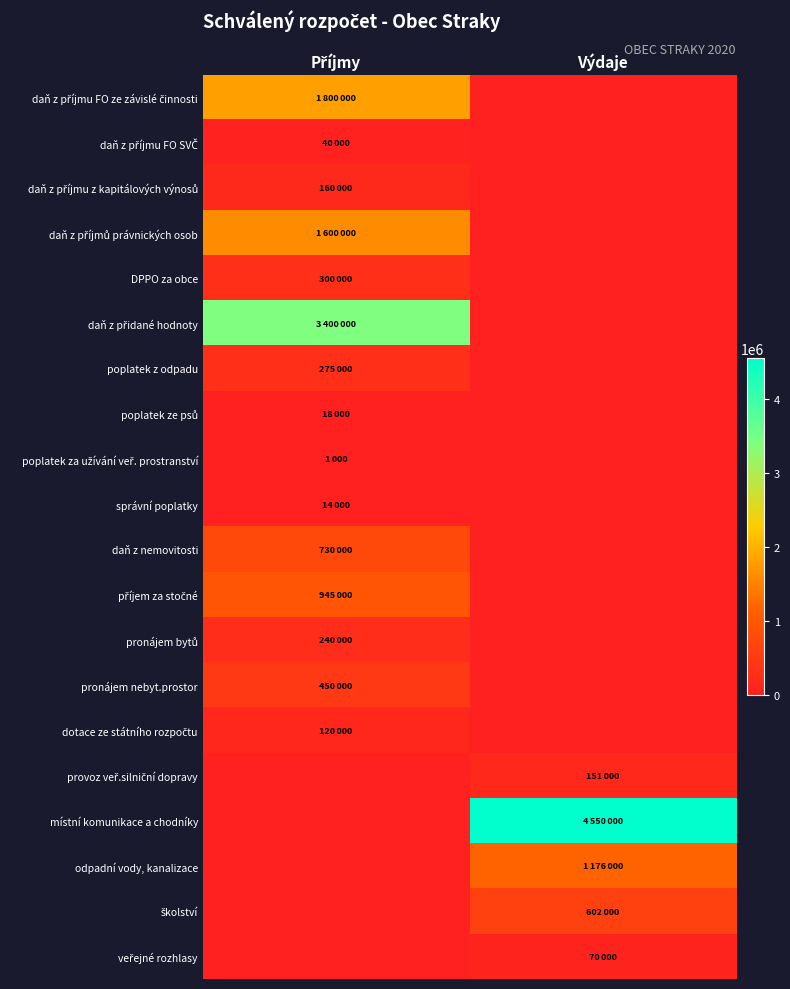

Count the number of data series in this chart.

20